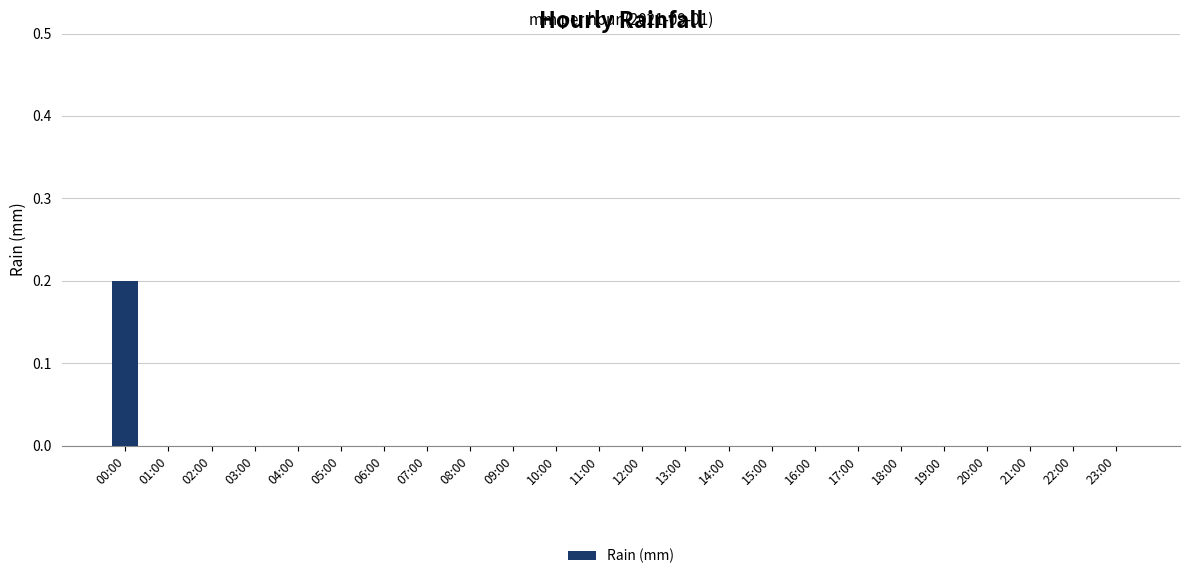

Are the bars grouped side by side (vs. stacked)?

No